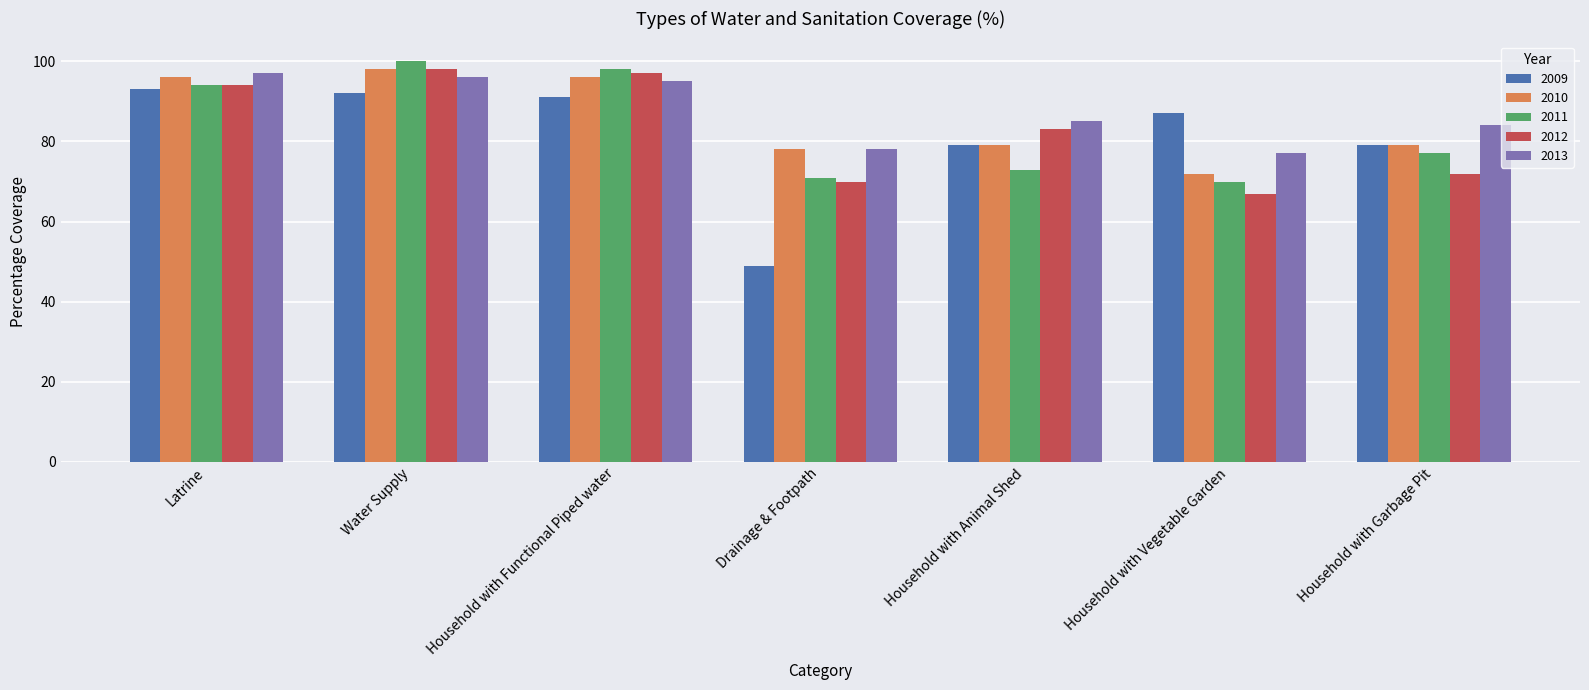

What is the difference between the maximum and minimum values in the 2011 series?

30